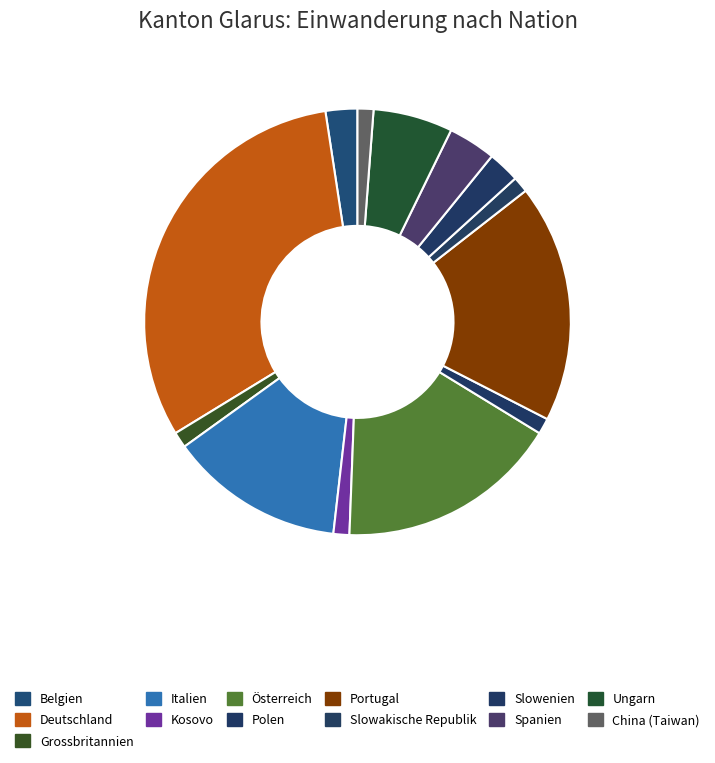

Rank the categories by value from highest to lowest.

Deutschland, Portugal, Österreich, Italien, Ungarn, Spanien, Belgien, Slowenien, Grossbritannien, Kosovo, Polen, Slowakische Republik, China (Taiwan)